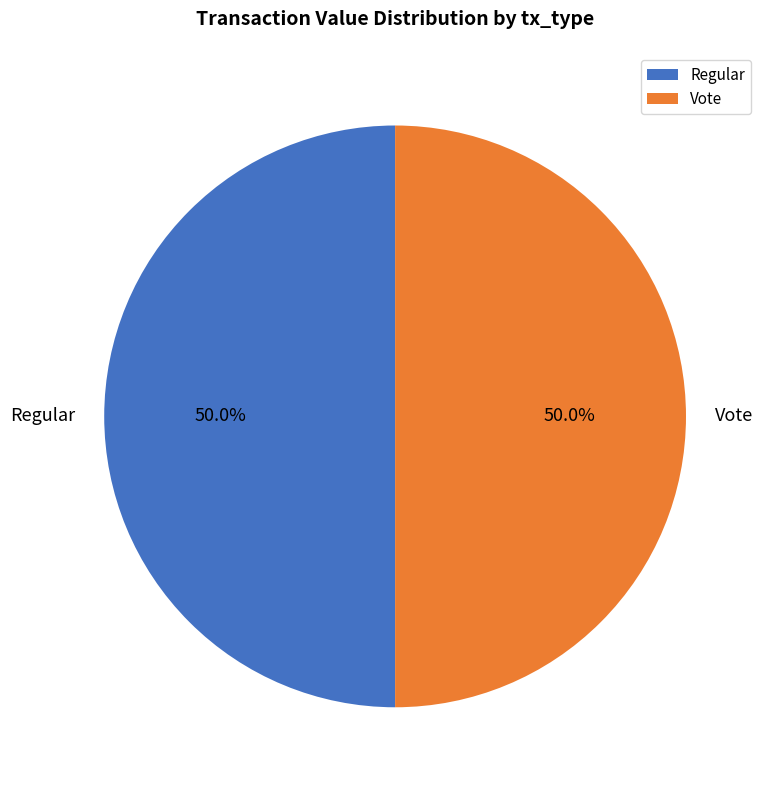

To the nearest percent, what is the difference between the largest and smallest slice percentages?

0%